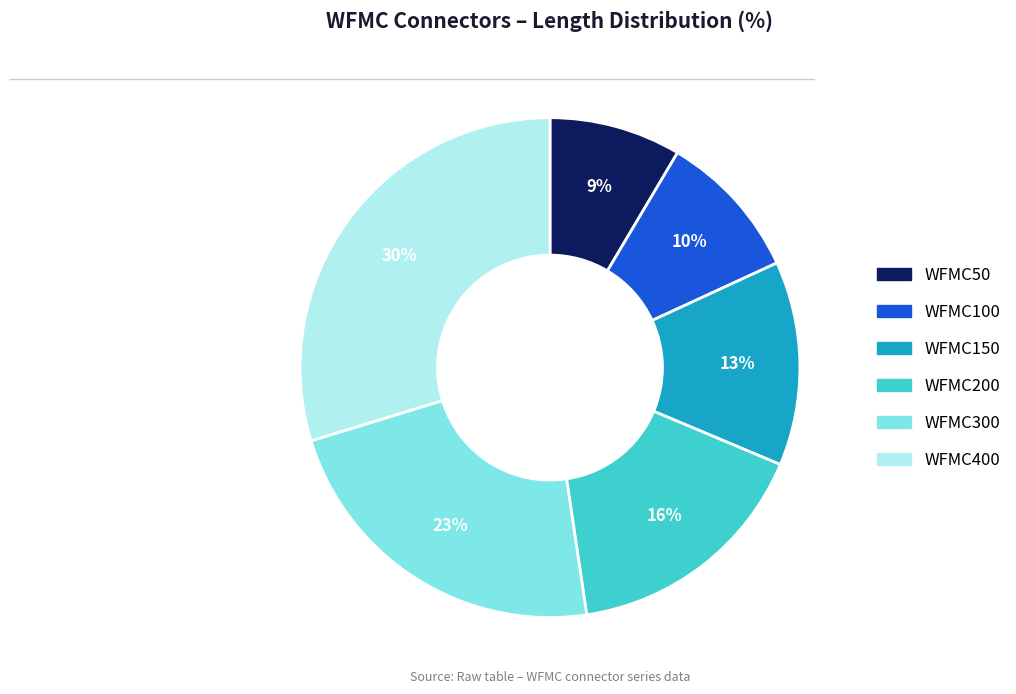

Do WFMC100 and WFMC200 together represent more than half of the pie?

No